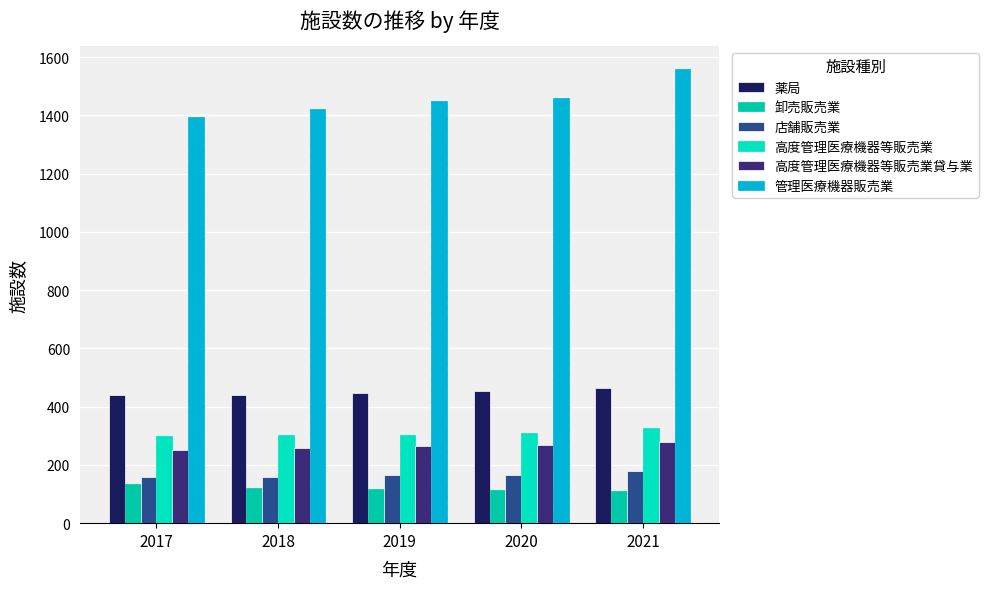

Read the 高度管理医療機器等販売業 value at 2019, to the nearest 5.

305